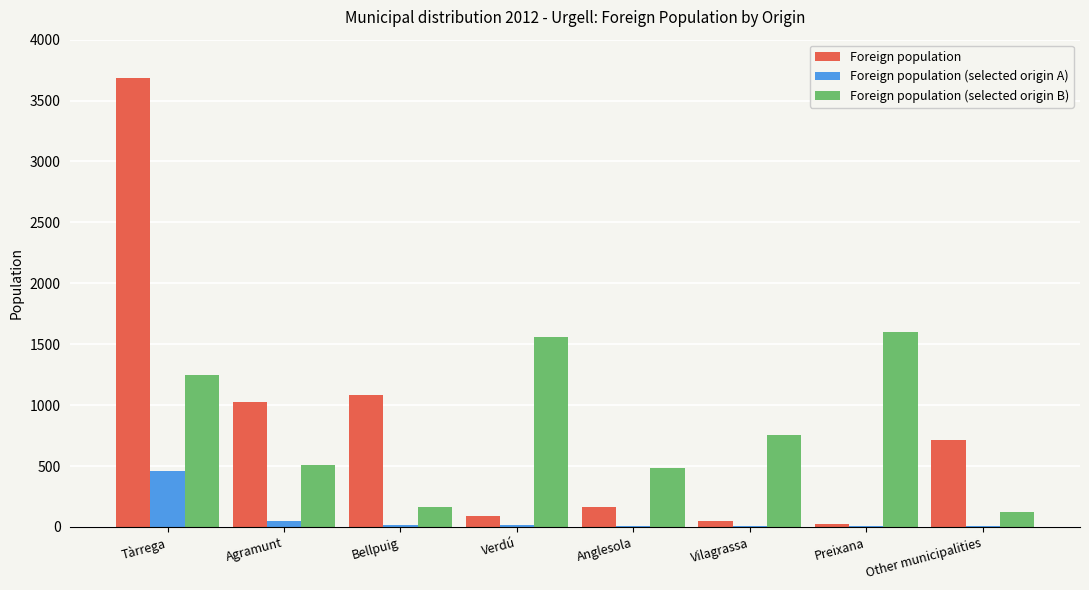

At which category does the chart reach its peak across all series?

Tàrrega